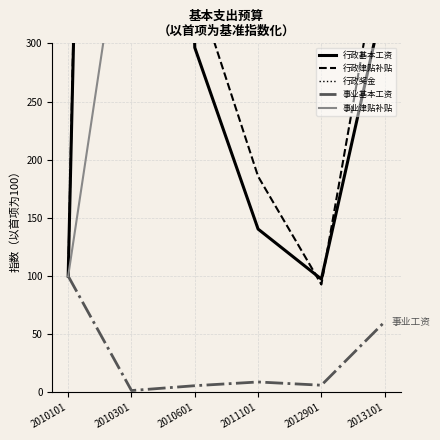

Does the chart have visible grid lines?

Yes